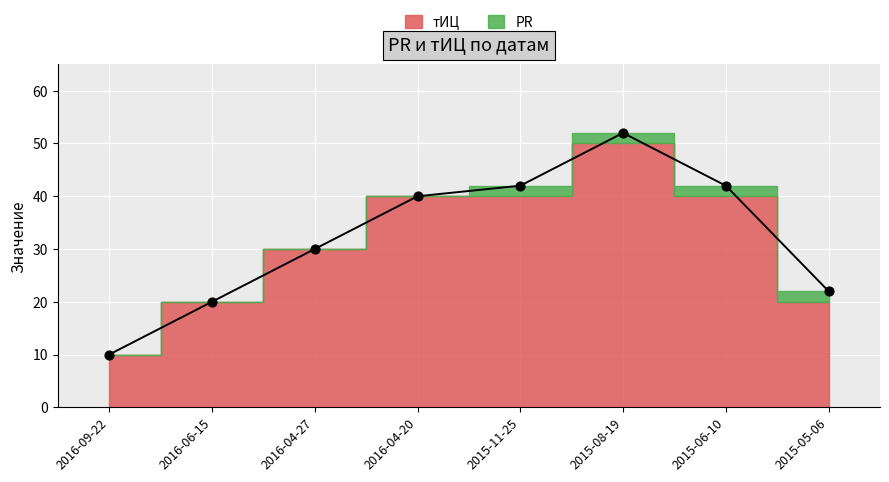

Between 2015-11-25 and 2016-04-20, which is larger?

2015-11-25